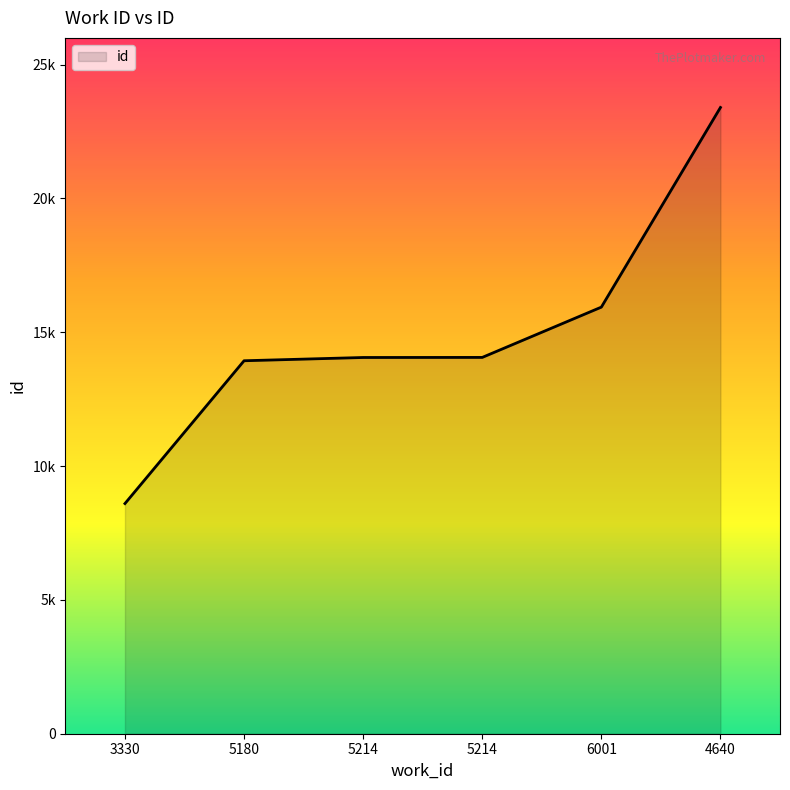

What is the difference between the maximum and minimum values?

14800